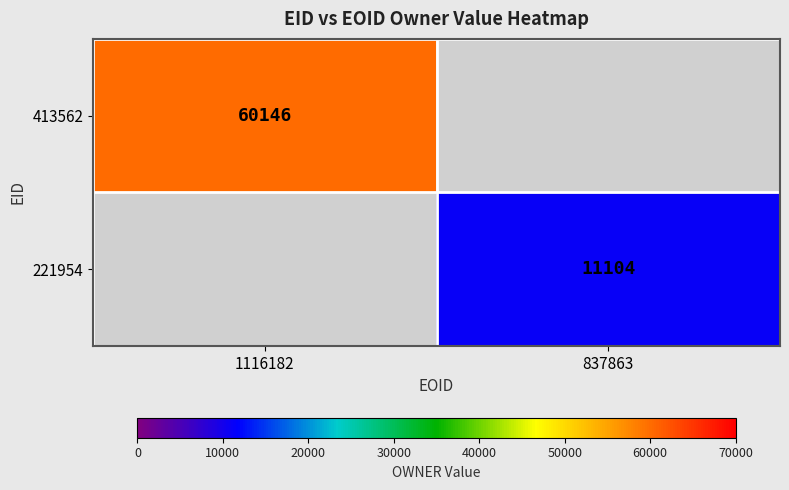

At how many categories does at least one series exceed 23067?

1